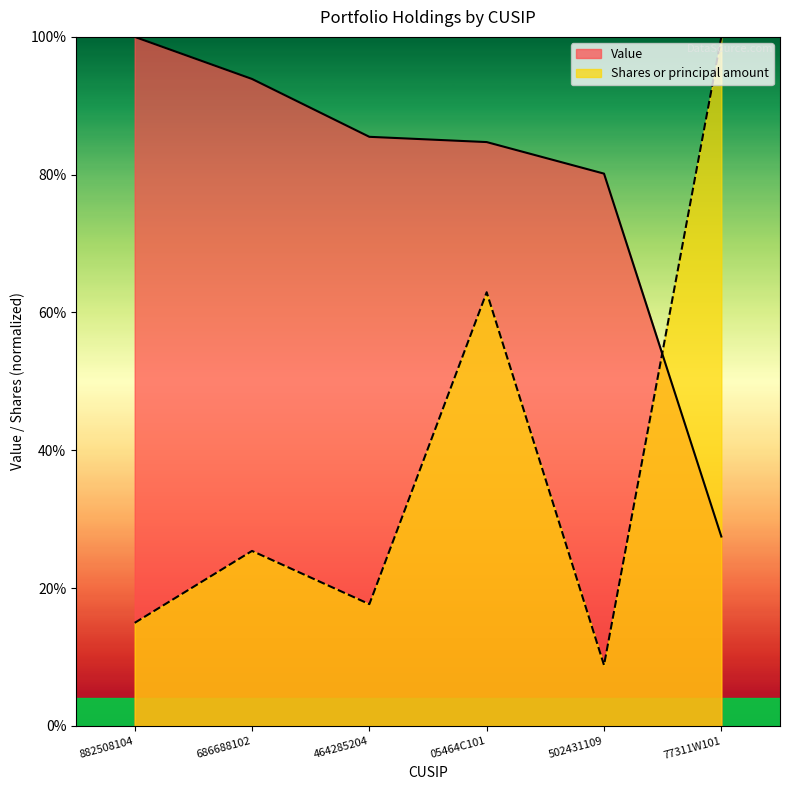

How many lines are shown in the chart?

2